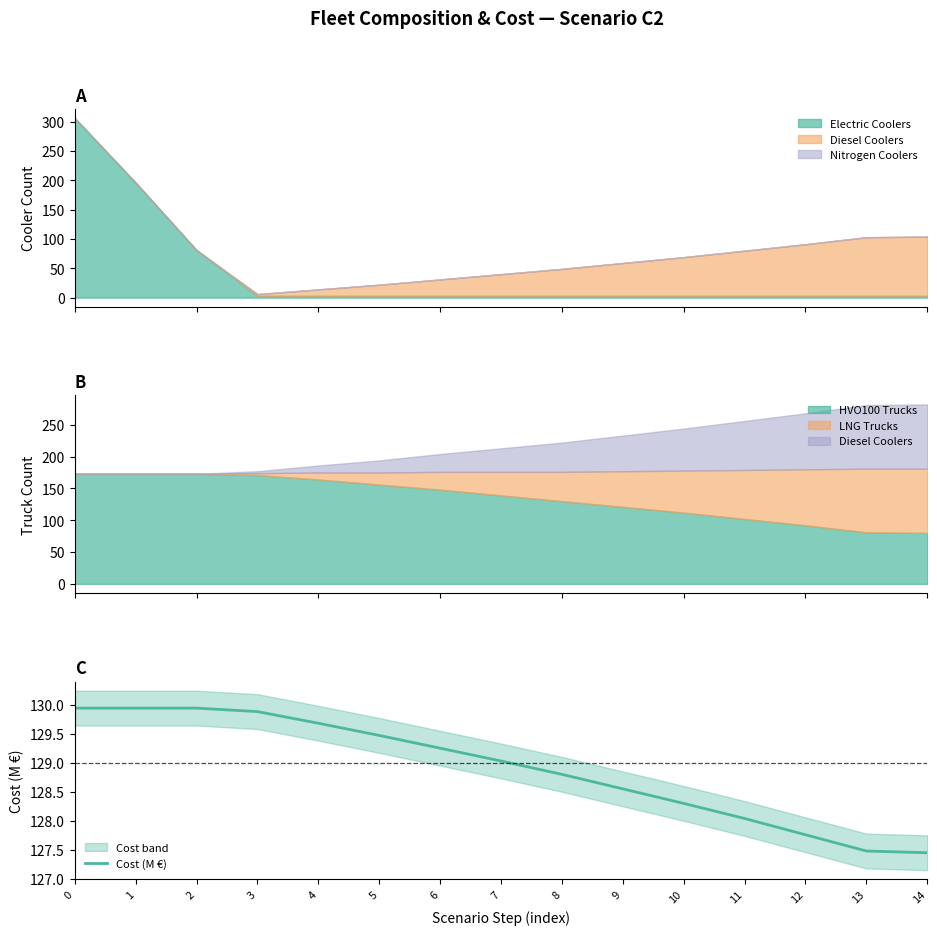

Rank the categories by value from lowest to highest.

14, 13, 12, 11, 10, 9, 8, 7, 6, 5, 4, 3, 0, 1, 2